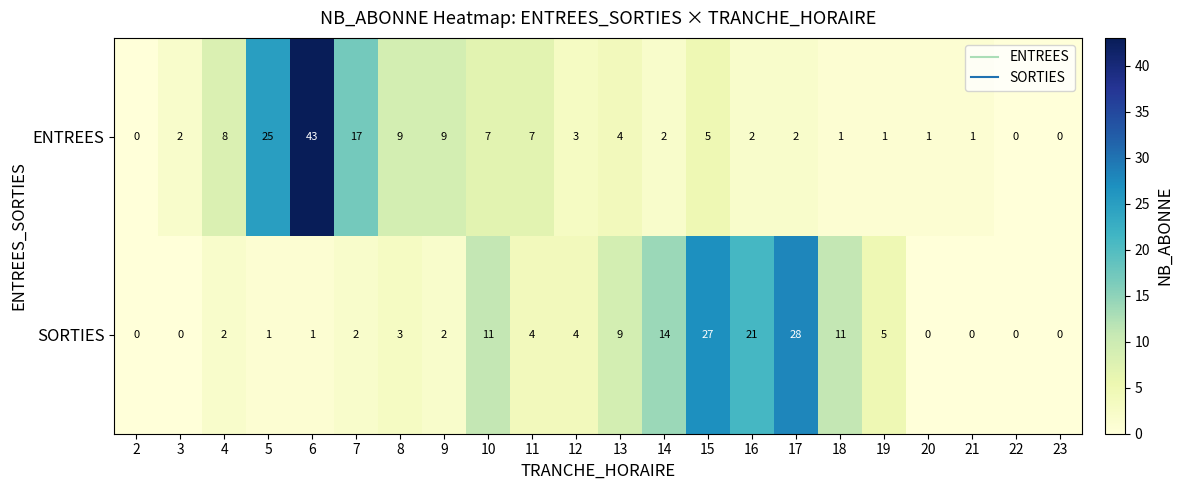

Which series changed the most between 13 and 20?

SORTIES